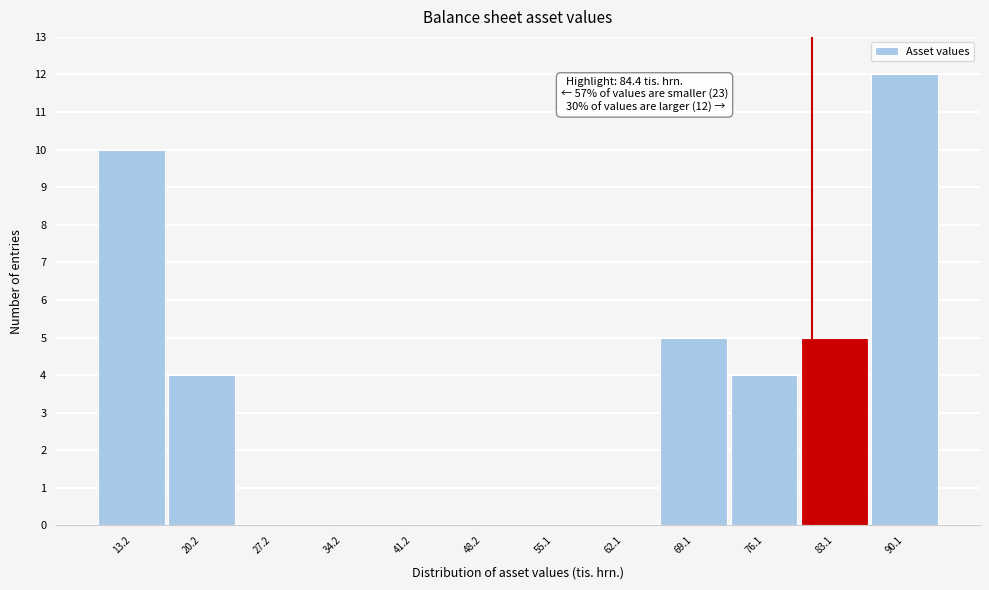

The chart shows a value of 0 at 27.2. True or false?

True